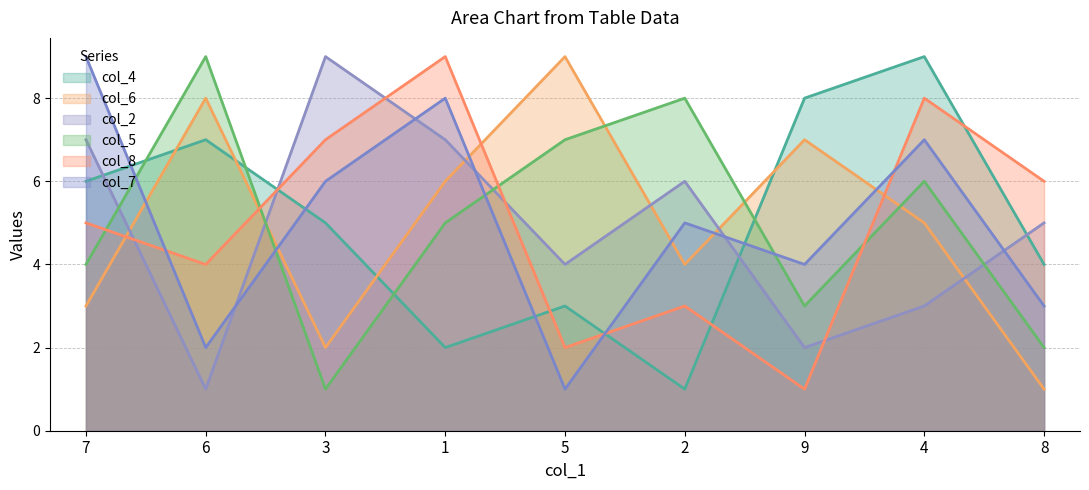

Between 2 and 8, which series saw the biggest shift?

col_5